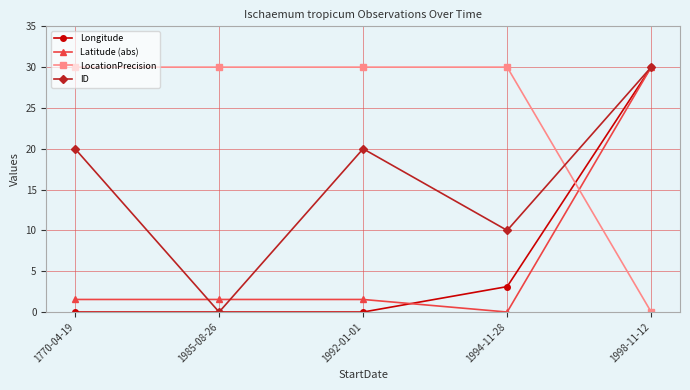

Between which two adjacent categories do LocationPrecision and Latitude (abs) first intersect?

1994-11-28 and 1998-11-12